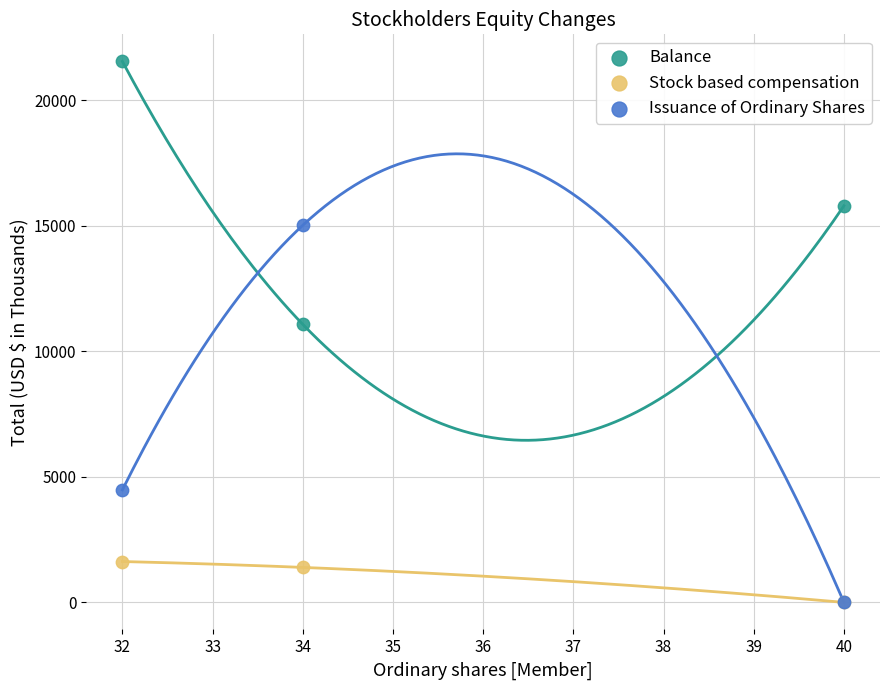

In the Issuance of Ordinary Shares series, what Y value is closest to 7508?

4479